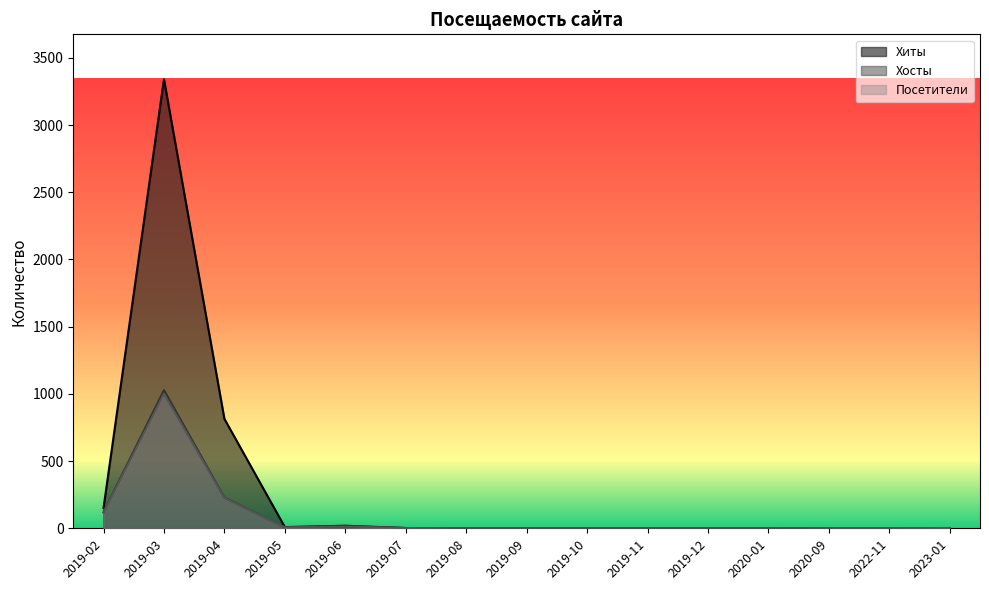

Reading left to right, extract all data points from this chart.

Хиты: 2019-02=150	2019-03=3341	2019-04=814	2019-05=9	2019-06=19	2019-07=2	2019-08=0	2019-09=0	2019-10=0	2019-11=0	2019-12=0	2020-01=0	2020-09=1	2022-11=1	2023-01=2
Хосты: 2019-02=120	2019-03=1028	2019-04=228	2019-05=7	2019-06=13	2019-07=2	2019-08=0	2019-09=0	2019-10=0	2019-11=0	2019-12=0	2020-01=0	2020-09=1	2022-11=1	2023-01=2
Посетители: 2019-02=118	2019-03=1001	2019-04=225	2019-05=7	2019-06=13	2019-07=2	2019-08=0	2019-09=0	2019-10=0	2019-11=0	2019-12=0	2020-01=0	2020-09=1	2022-11=1	2023-01=2